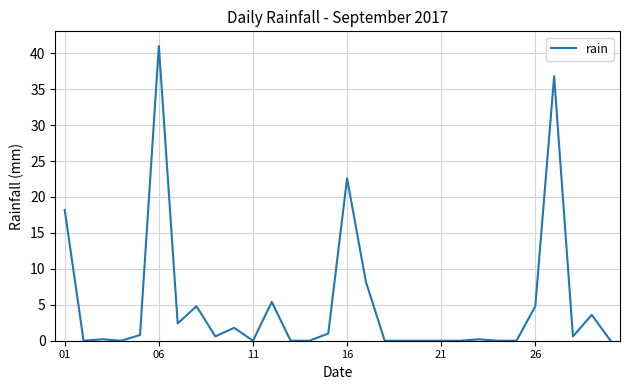

What is the maximum value shown in the chart?

41.0